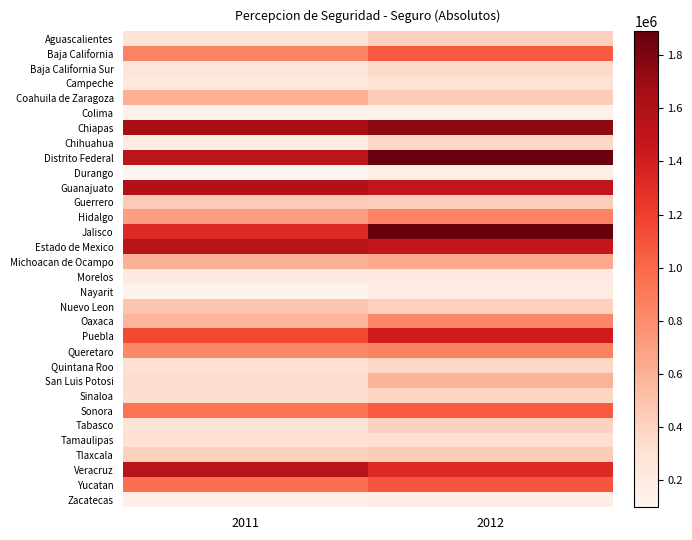

Reading left to right, transcribe all the data shown in this chart.

Aguascalientes: 2011=278592	2012=416794
Baja California: 2011=854997	2012=1064457
Baja California Sur: 2011=269954	2012=350740
Campeche: 2011=239372	2012=298625
Coahuila de Zaragoza: 2011=614839	2012=445517
Colima: 2011=145371	2012=134127
Chiapas: 2011=1645936	2012=1737297
Chihuahua: 2011=199997	2012=372923
Distrito Federal: 2011=1530183	2012=1876553
Durango: 2011=97816	2012=170330
Guanajuato: 2011=1582090	2012=1504679
Guerrero: 2011=453392	2012=440666
Hidalgo: 2011=704744	2012=847525
Jalisco: 2011=1321935	2012=1890022
Estado de Mexico: 2011=1549793	2012=1479314
Michoacan de Ocampo: 2011=599900	2012=638684
Morelos: 2011=215057	2012=214155
Nayarit: 2011=130455	2012=190059
Nuevo Leon: 2011=487043	2012=421094
Oaxaca: 2011=575545	2012=829352
Puebla: 2011=1154377	2012=1417654
Queretaro: 2011=819621	2012=863504
Quintana Roo: 2011=308917	2012=367564
San Luis Potosi: 2011=335906	2012=594023
Sinaloa: 2011=330982	2012=386632
Sonora: 2011=941499	2012=1067121
Tabasco: 2011=289028	2012=398885
Tamaulipas: 2011=308060	2012=320506
Tlaxcala: 2011=414868	2012=442565
Veracruz: 2011=1558560	2012=1321132
Yucatan: 2011=959890	2012=1090587
Zacatecas: 2011=152399	2012=183916